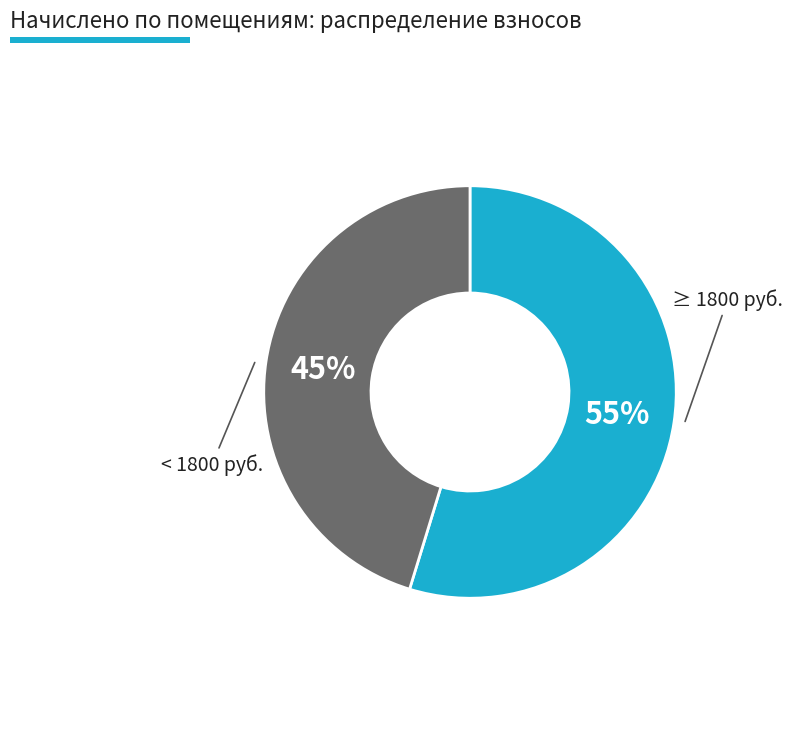

Is there a majority slice in this chart?

Yes